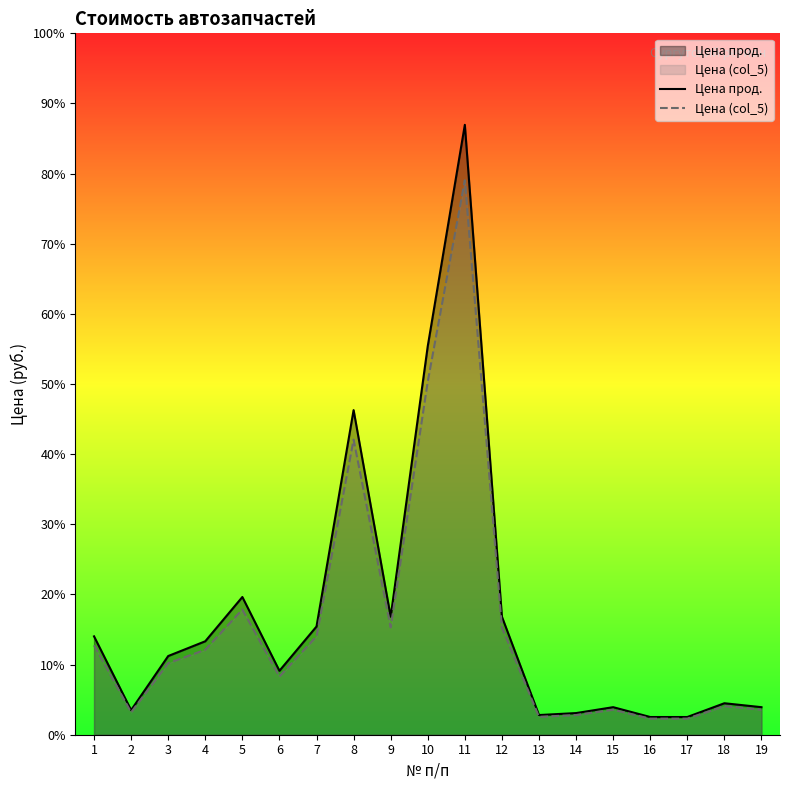

True or false: Цена прод. has a value of 91 at 18.

False